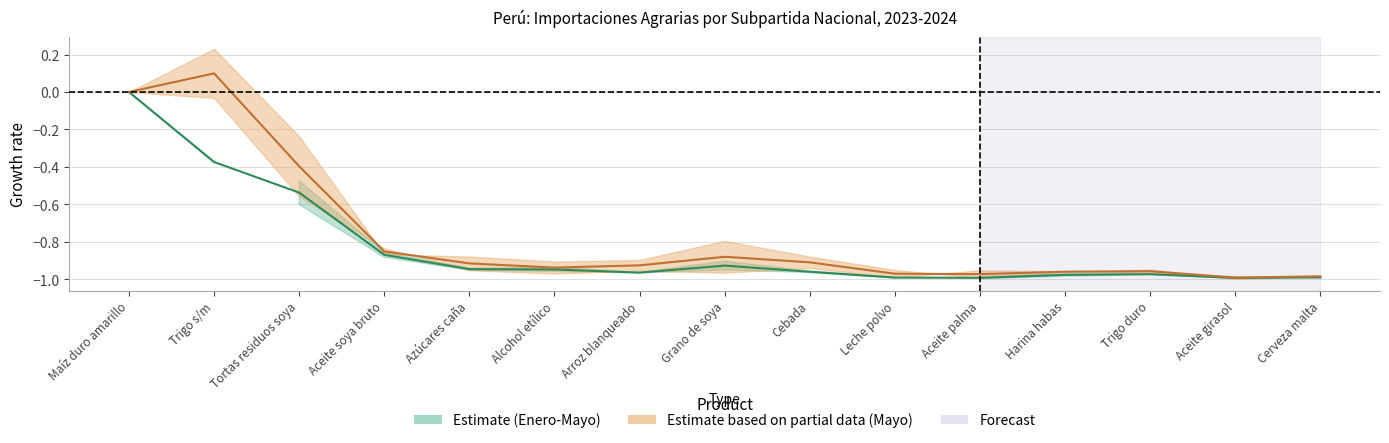

What is the total value across all series at Leche polvo?

-2.0